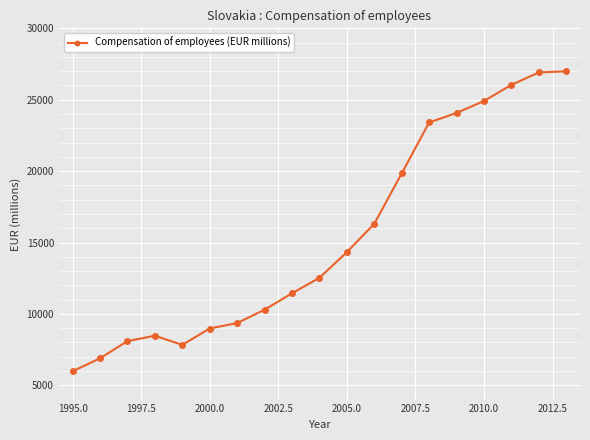

What is the value of the 16th point from the left?

24910.6